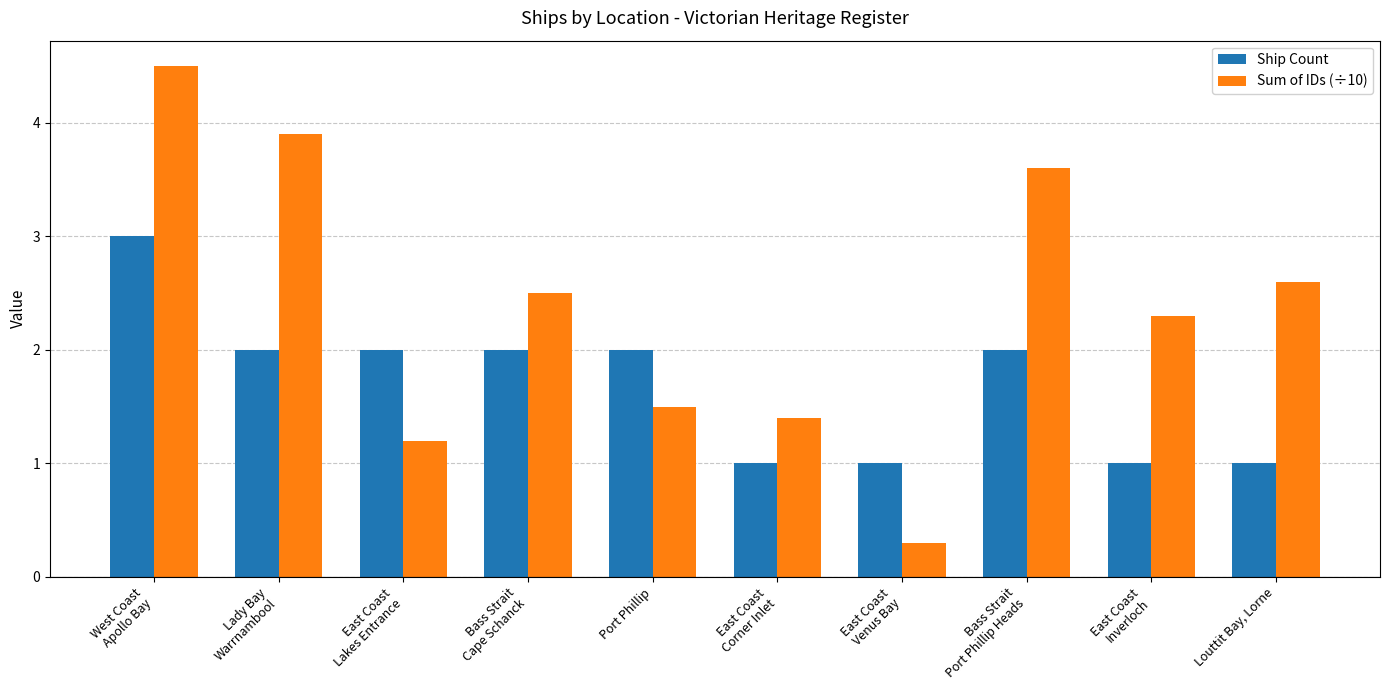

Reading left to right, list all the values displayed in this chart.

Ship Count: 3.0	2.0	2.0	2.0	2.0	1.0	1.0	2.0	1.0	1.0
Sum of IDs (÷10): 4.5	3.9	1.2	2.5	1.5	1.4	0.3	3.6	2.3	2.6